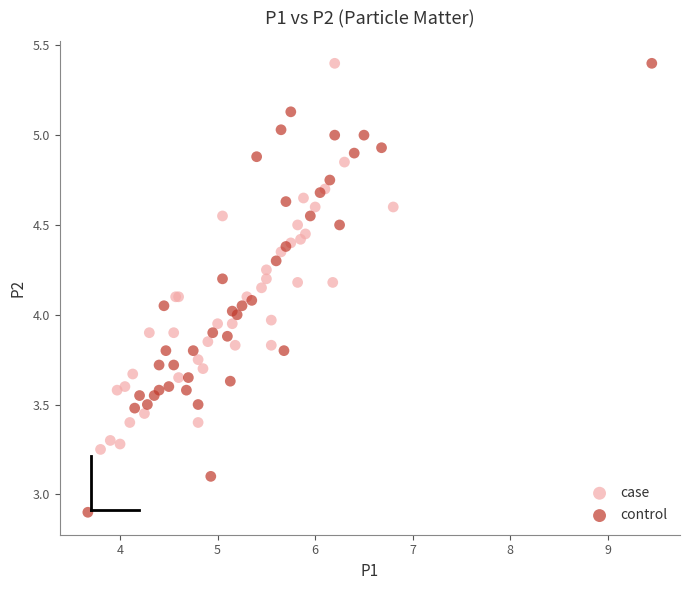

What are all the series names shown in the legend?

case, control